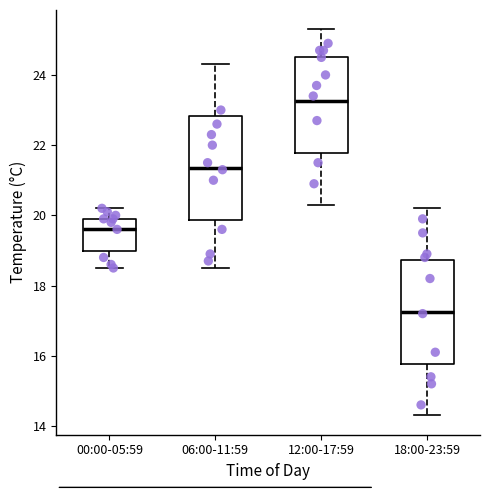

Reading left to right, transcribe this box plot: for each box, give where its median line is, the range the box spans, and where its two whiskers end, as read against the y-axis. The values are not printed on the chart, so give them approximately, as read against the axis.

00:00-05:59: median 19.6, box 19.0 to 20.0, whiskers 18.6 to 20.2
06:00-11:59: median 21.4, box 19.8 to 22.8, whiskers 18.6 to 24.4
12:00-17:59: median 23.2, box 21.8 to 24.6, whiskers 20.4 to 25.4
18:00-23:59: median 17.2, box 15.8 to 18.8, whiskers 14.4 to 20.2